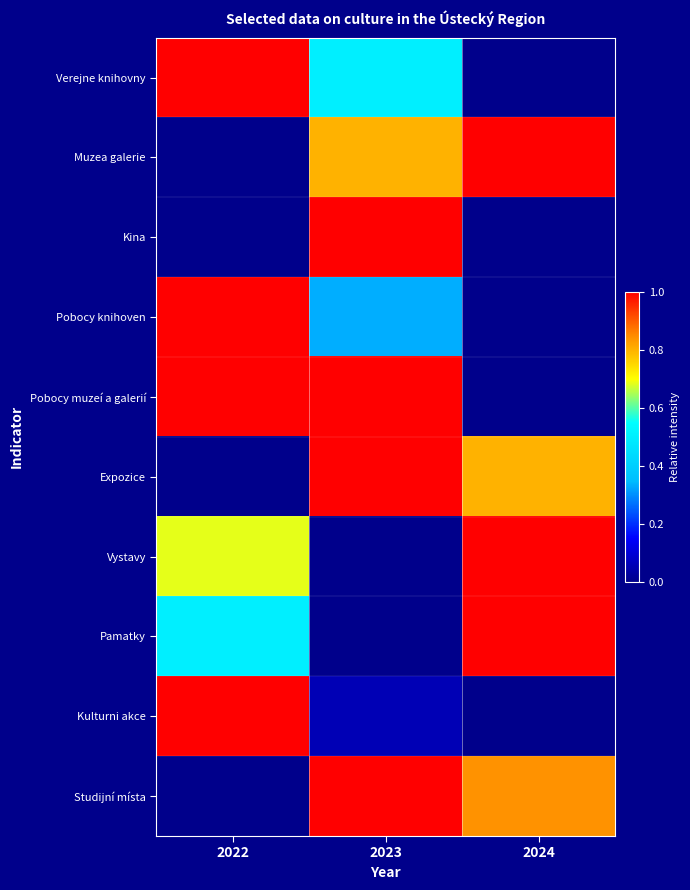

What is the spread (max minus min) of values at 2024?

1.0